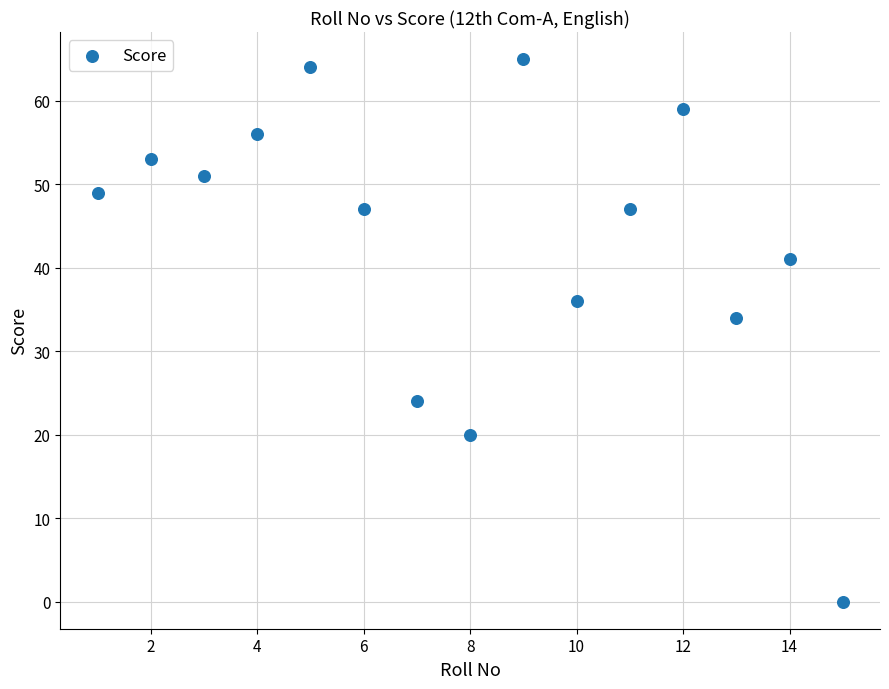

What is the range of Y values (max minus min)?

65